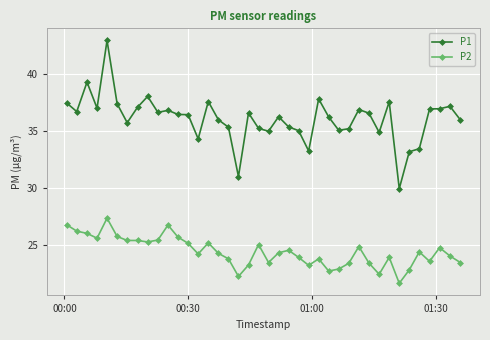

What is the difference between the maximum and minimum values in the P2 series?

5.7